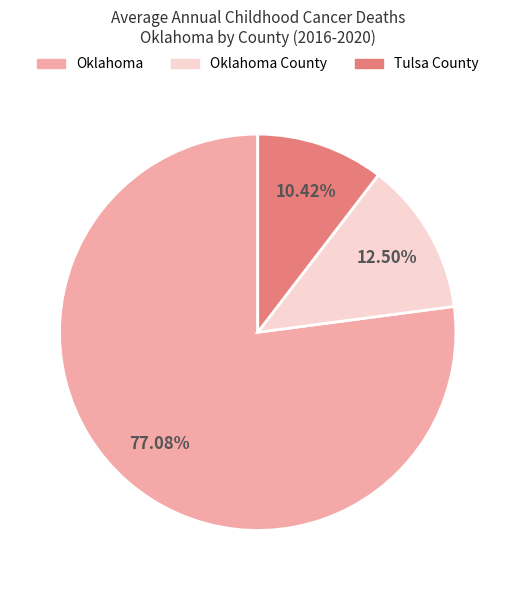

How many segments does this pie chart have?

3